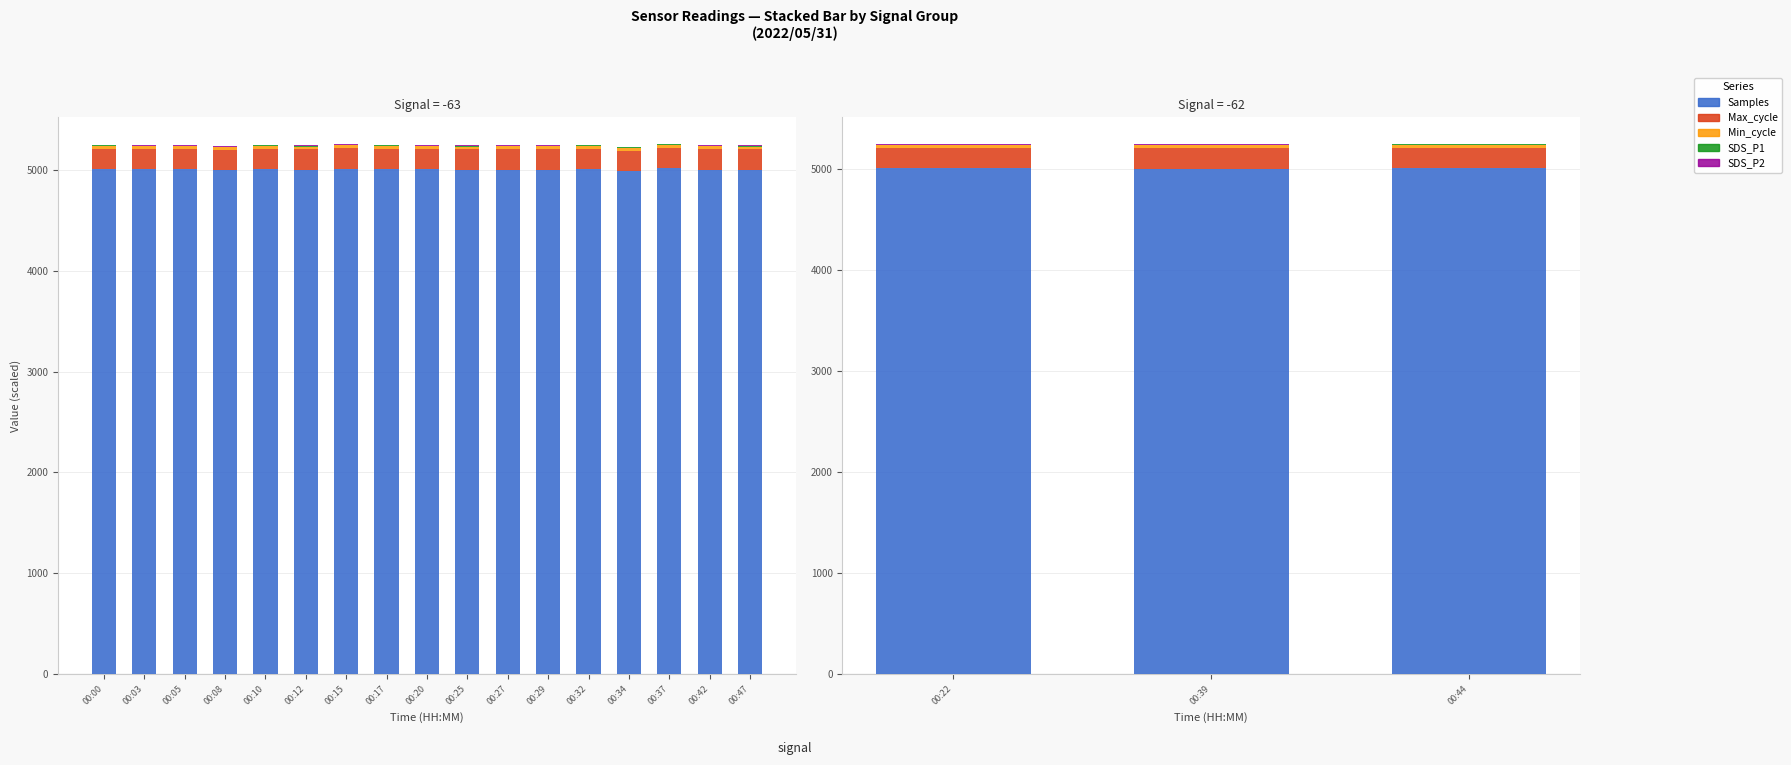

Which series has the widest spread of values?

Samples